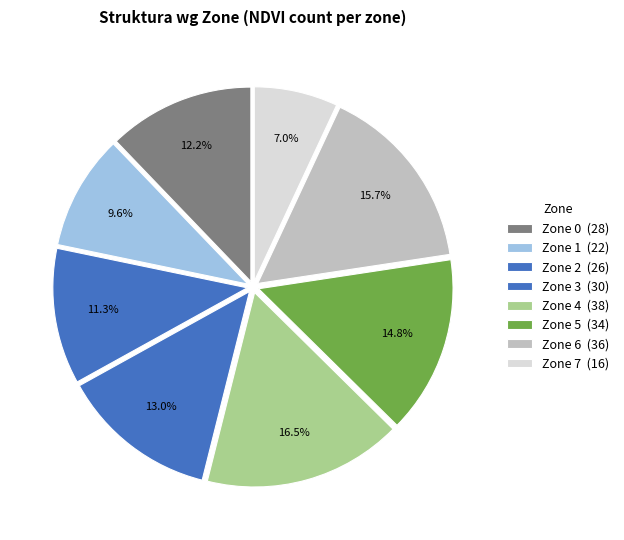

What percentage is NOT represented by Zone 5?

85.2%